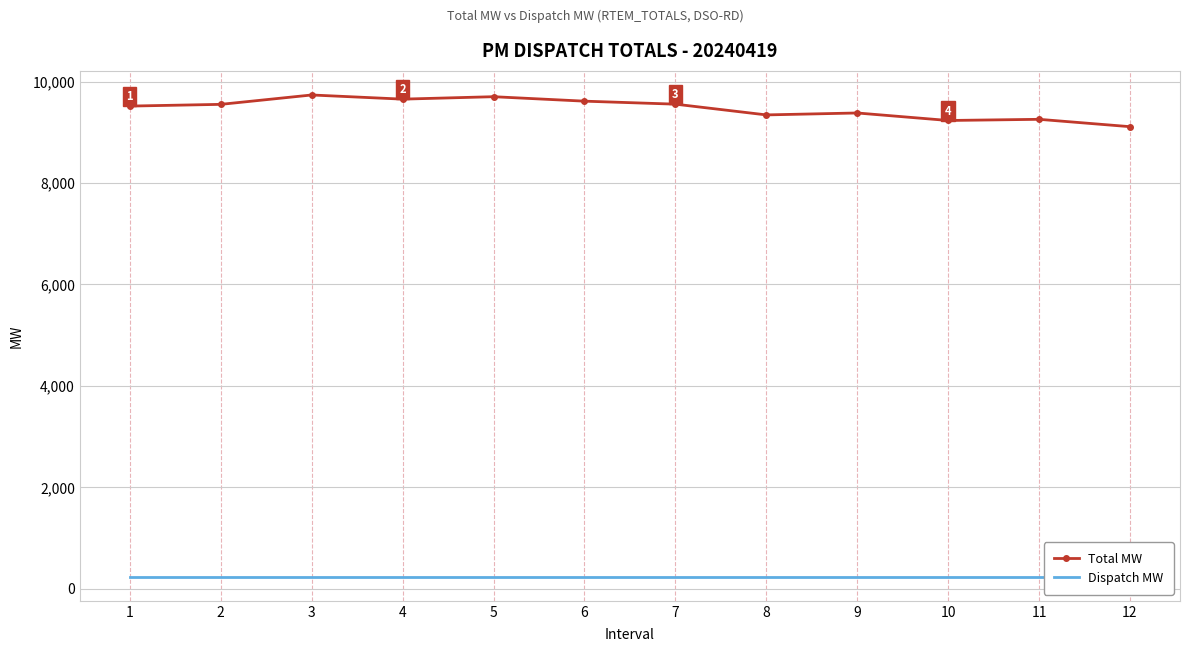

What is the smallest value displayed?

236